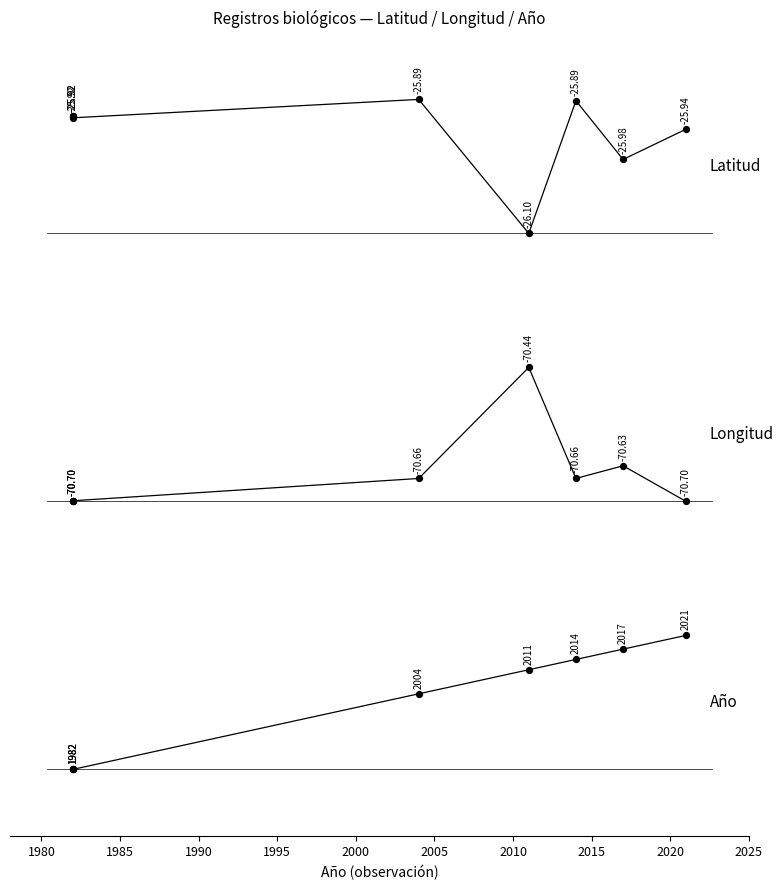

At how many categories does at least one series exceed 0?

8